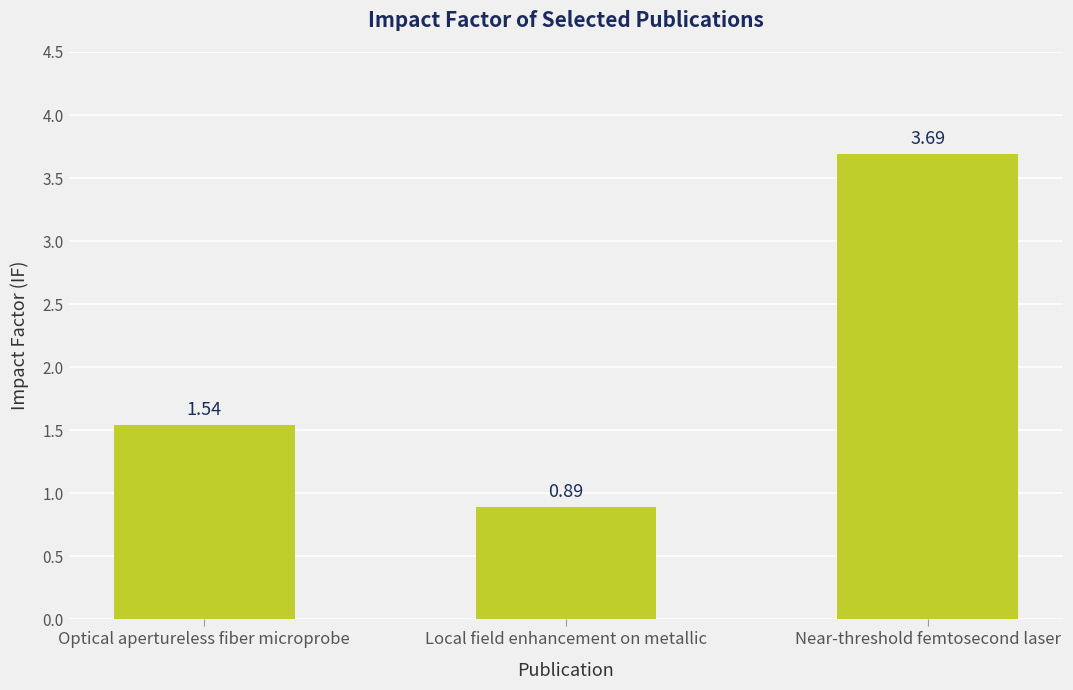

What is the maximum value shown in the chart?

3.7